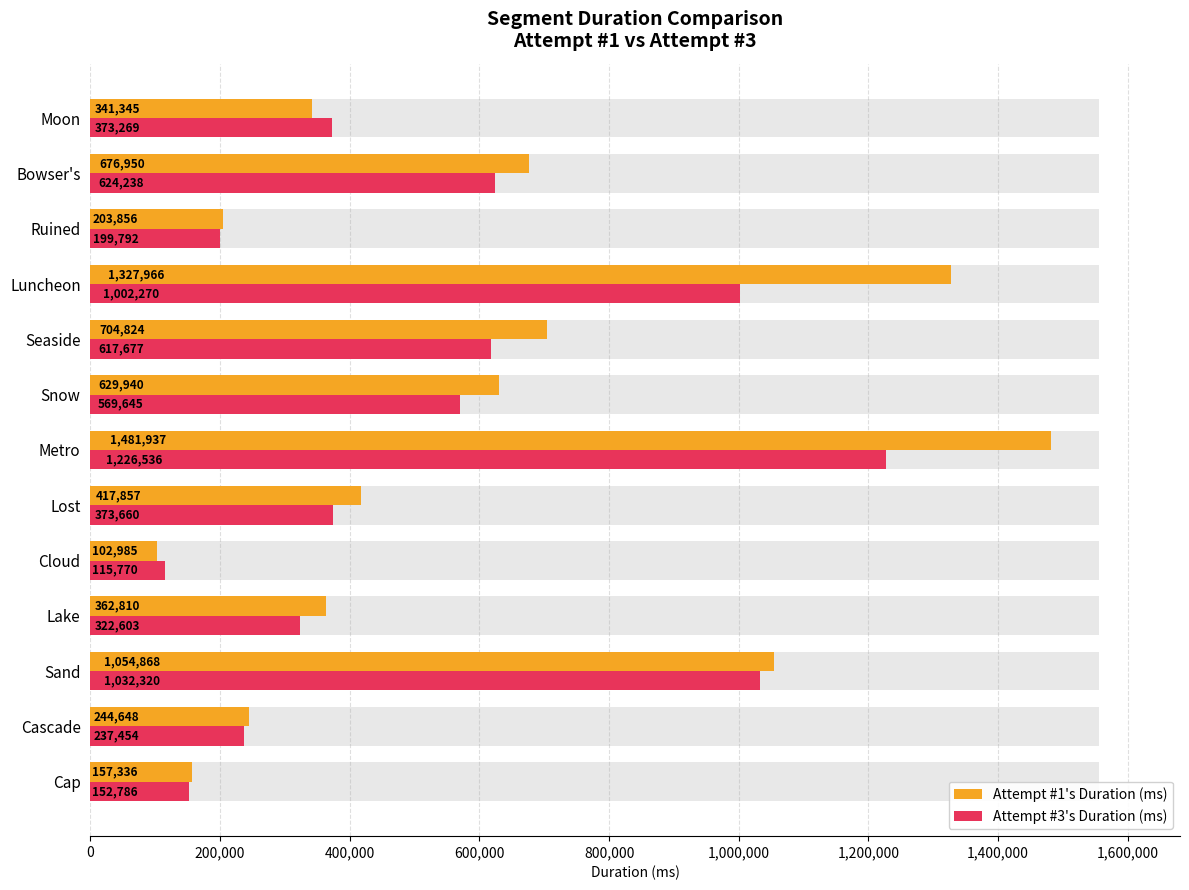

Count the number of data series in this chart.

2